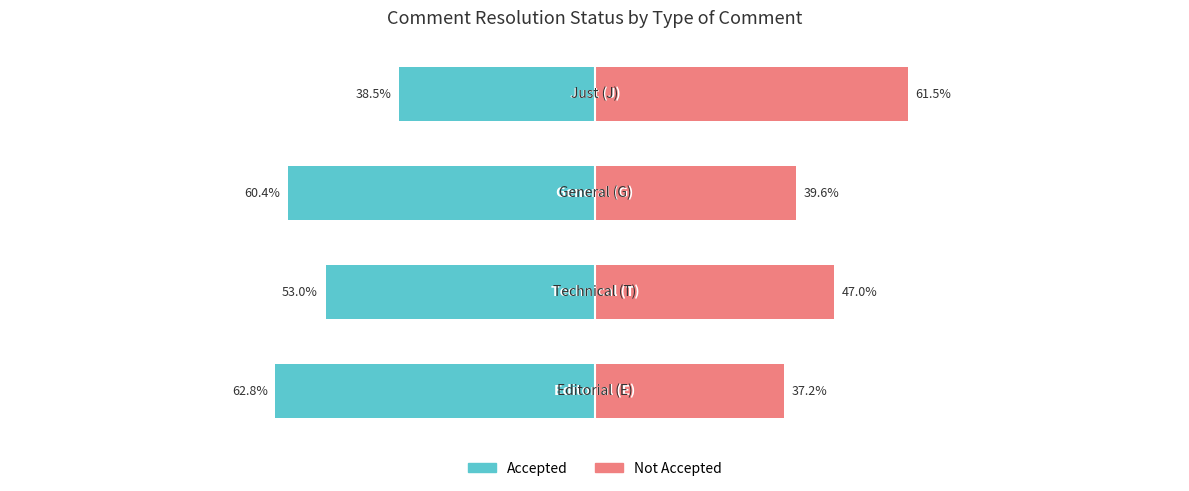

How many groups of bars are there?

4